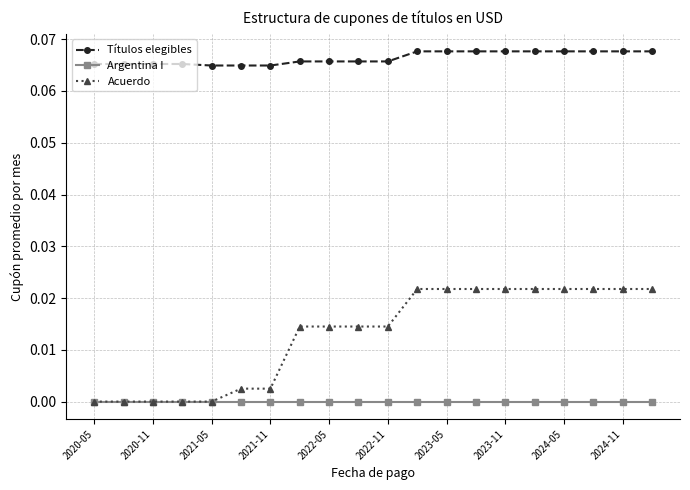

Which series has the largest total across all categories?

Títulos elegibles